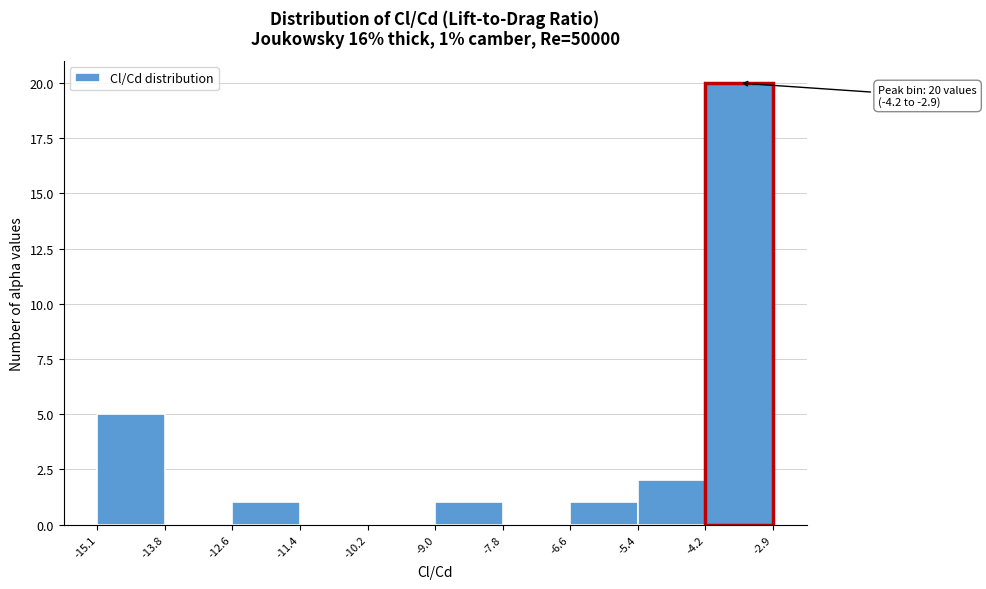

Over which range of the x-axis is the bar tallest?

-4.2 to -2.9